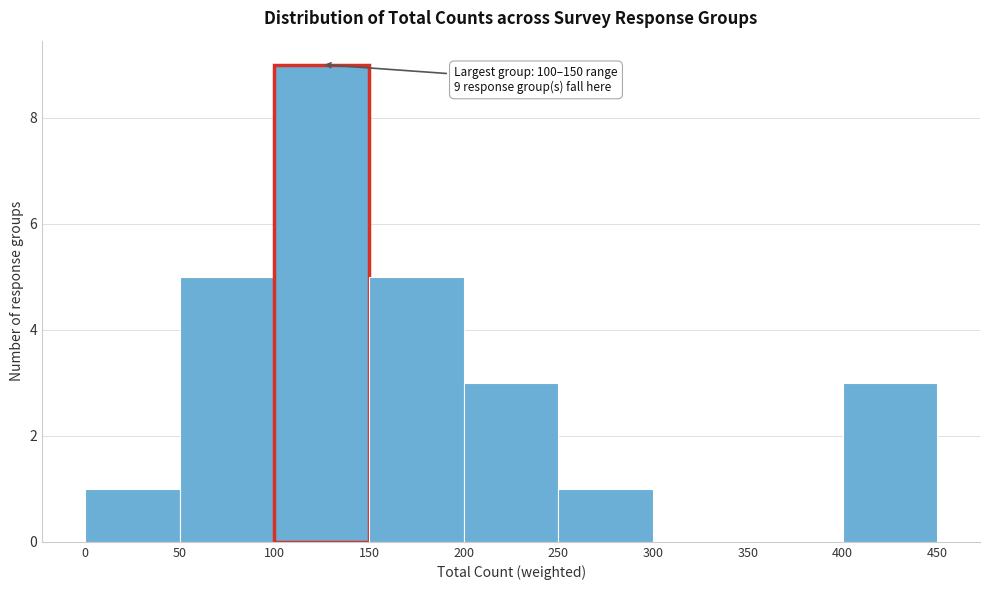

Over which range of the x-axis is the bar tallest?

100 to 150